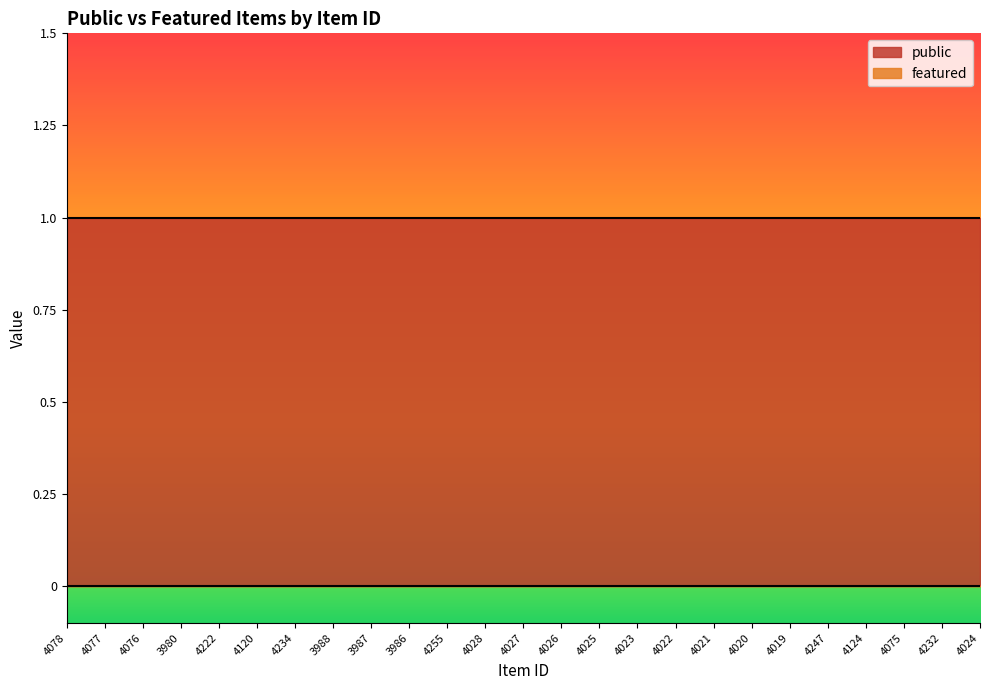

Is the value of public at 4024 greater than the value of featured at 4078?

Yes